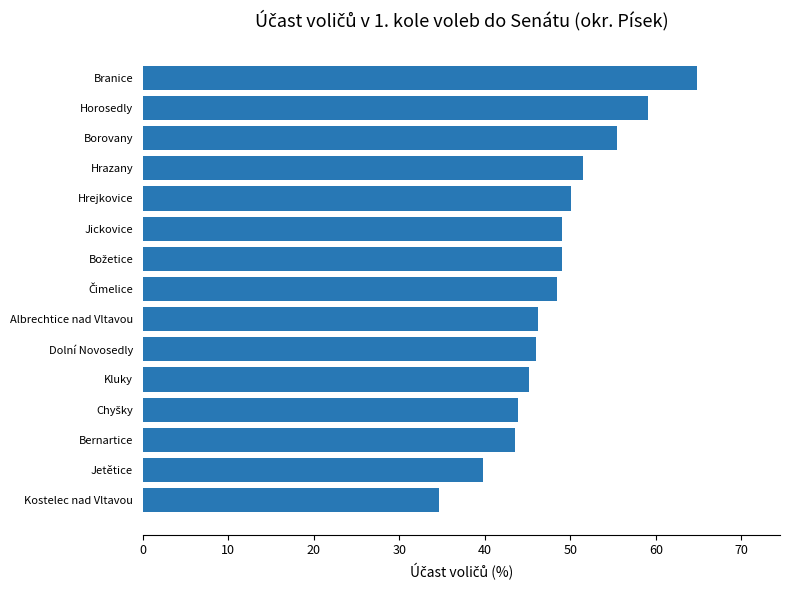

Is it true that the value at Bernartice is 23.0?

False